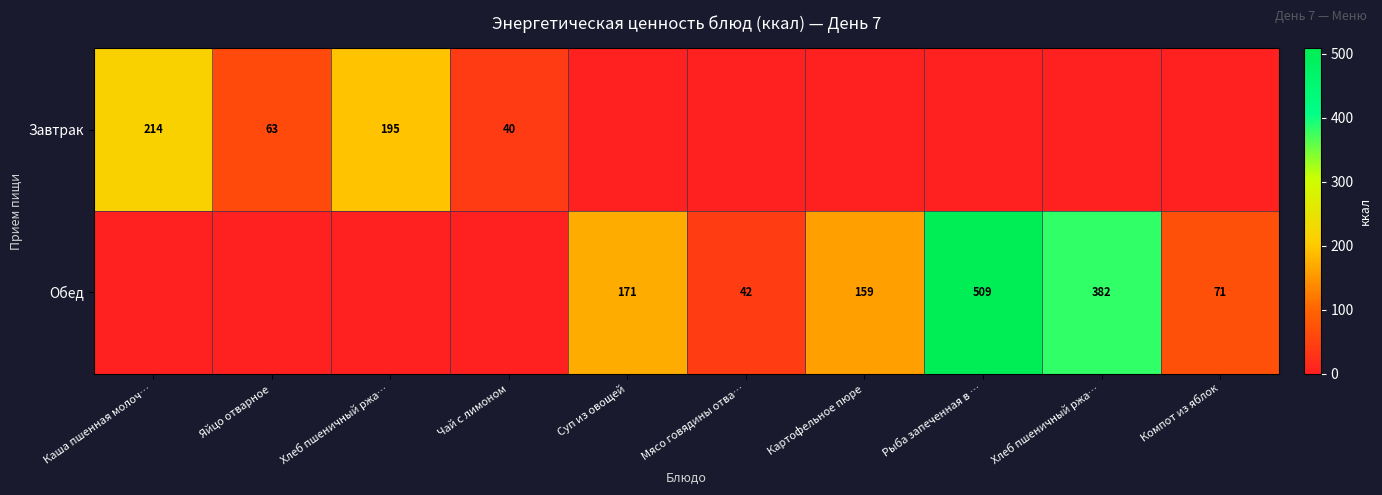

Where is Обед nearest to the value 254?

Суп из овощей